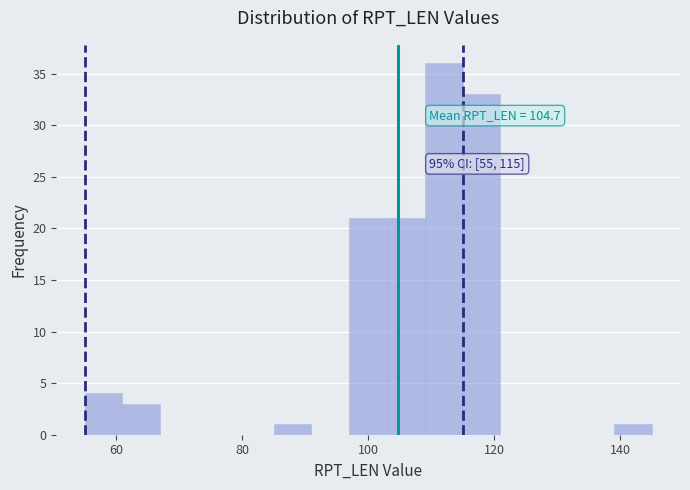

Around what value on the x-axis is the tallest bar? Give the approximate position of its centre, as read against the axis.

112